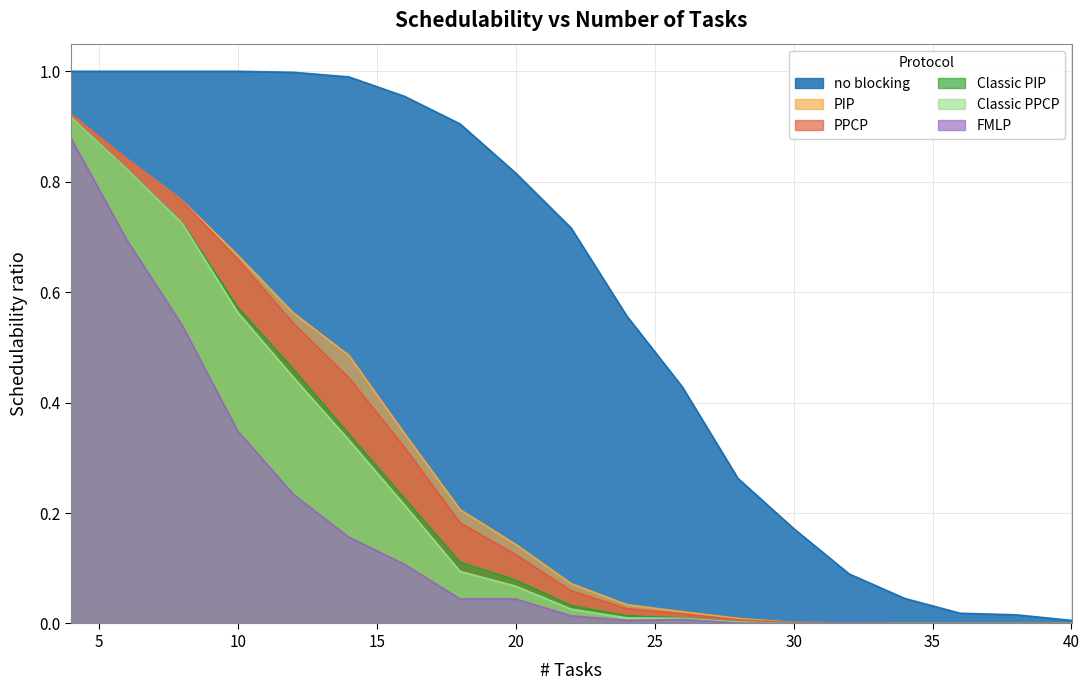

Which category has the highest value across all series?

4